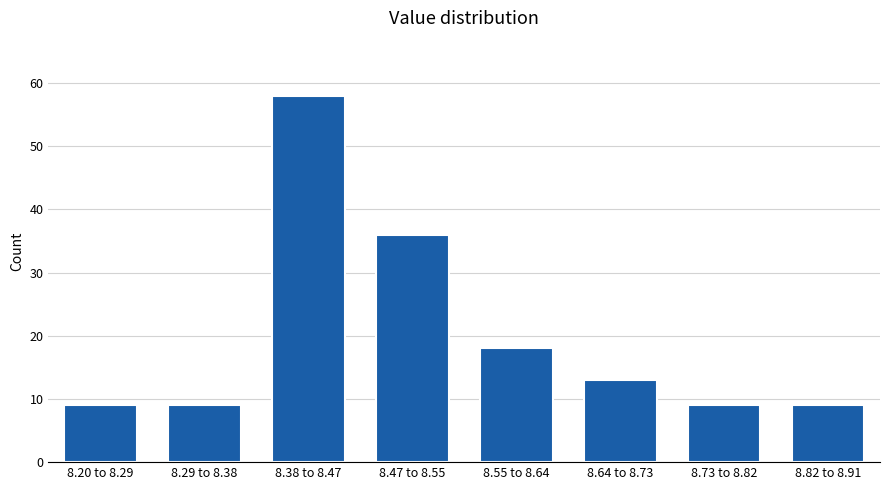

Reading right to left, extract all data points from this chart.

8.82 to 8.91=9	8.73 to 8.82=9	8.64 to 8.73=13	8.55 to 8.64=18	8.47 to 8.55=36	8.38 to 8.47=58	8.29 to 8.38=9	8.20 to 8.29=9